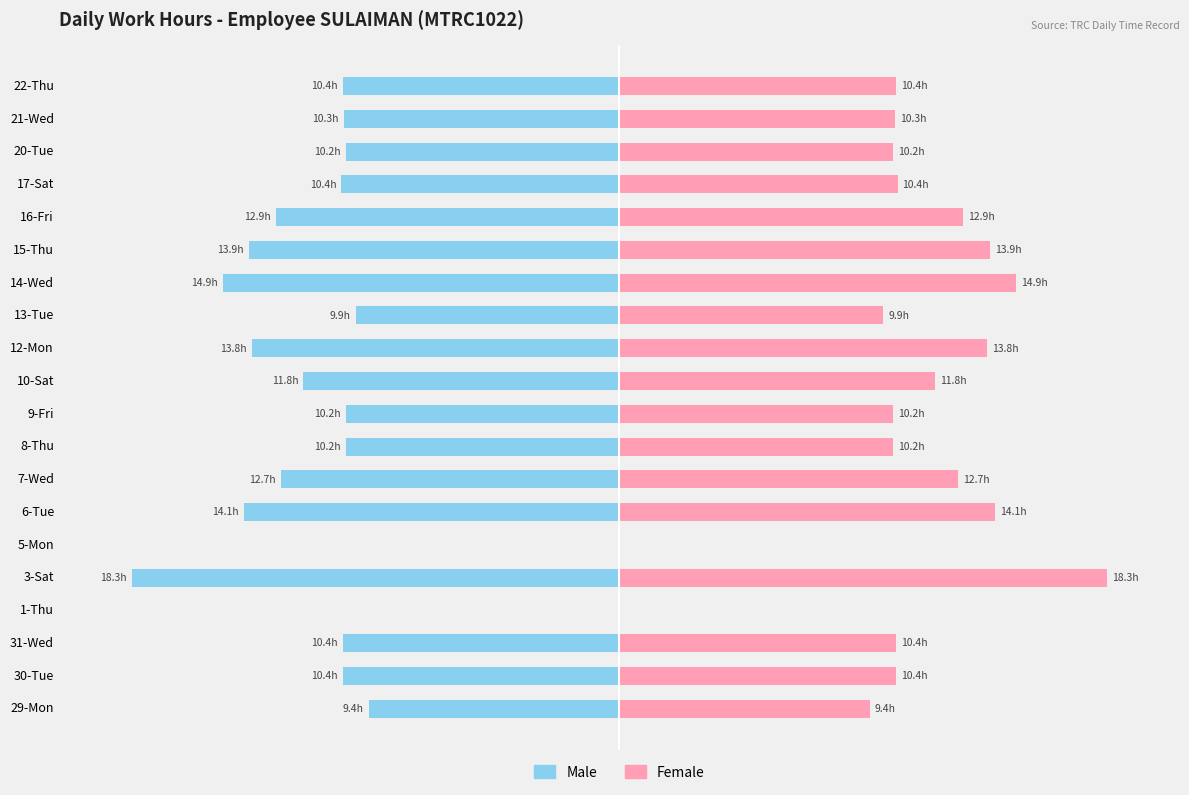

Rank the series by their average value, from highest to lowest.

Female, Male